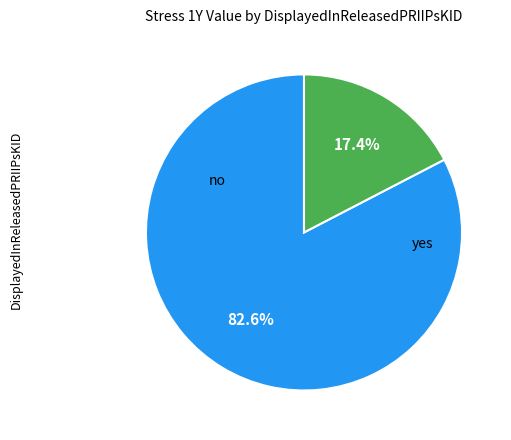

Does any single category account for the majority?

Yes